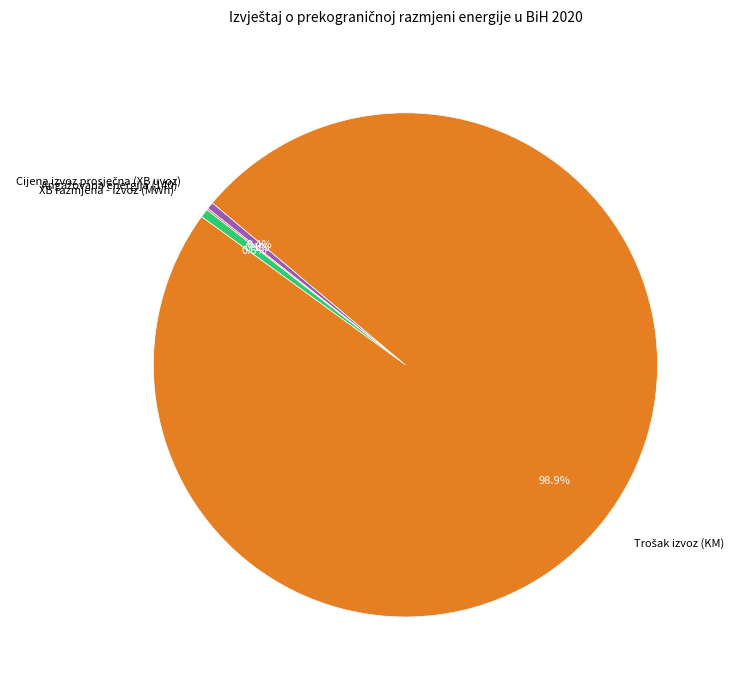

What portion of the pie excludes XB razmjena - izvoz (MWh)?

99.4%